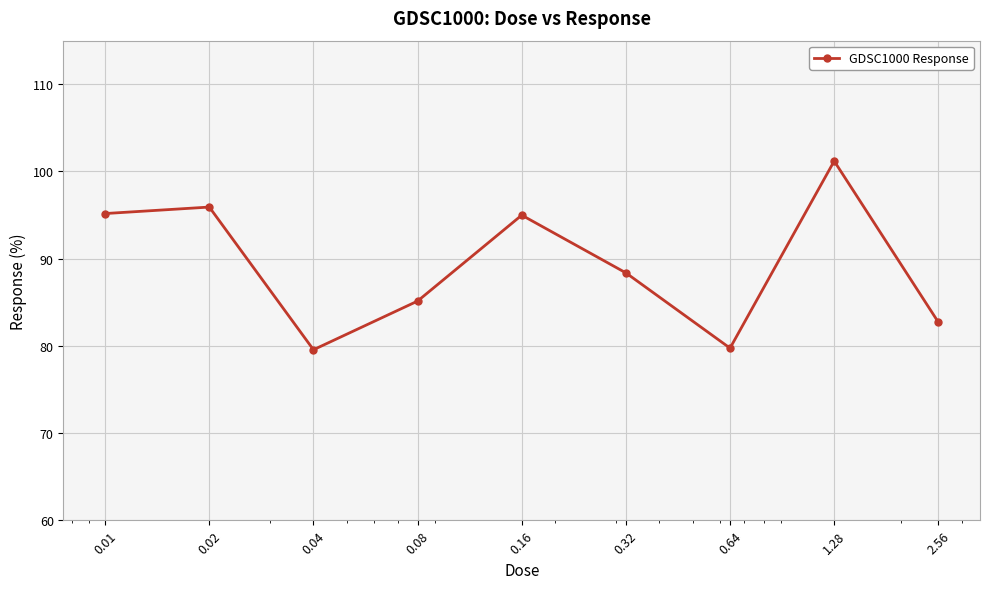

How many series are shown in this chart?

1